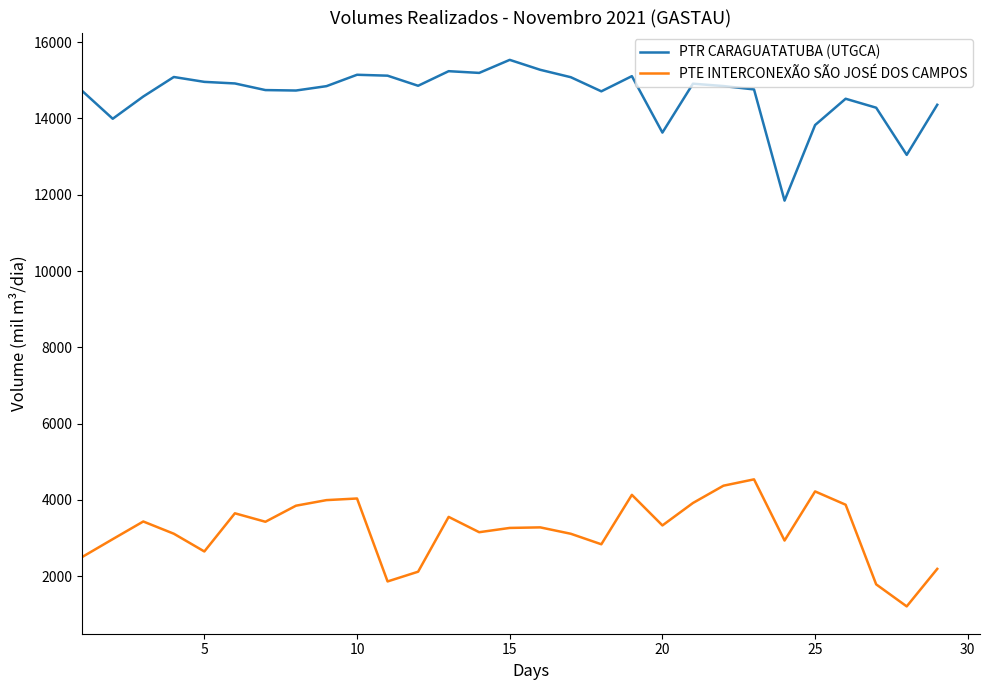

True or false: PTR CARAGUATATUBA (UTGCA) and PTE INTERCONEXÃO SÃO JOSÉ DOS CAMPOS cross at least once.

False